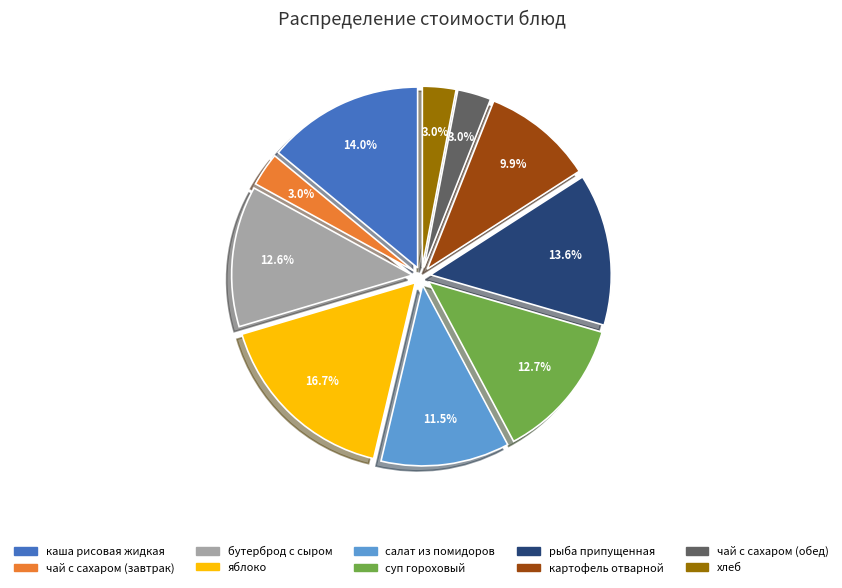

What is the ratio of the value at каша рисовая жидкая to the value at суп гороховый?

1.1